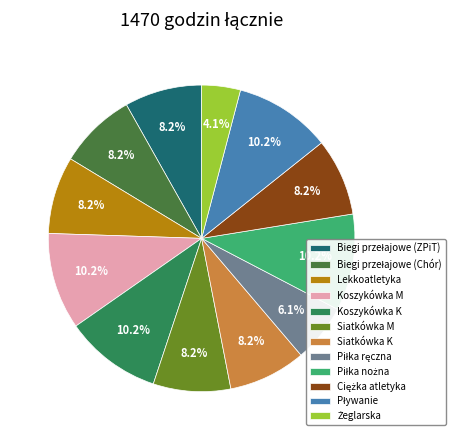

To the nearest percent, what is the difference between the largest and smallest slice percentages?

6%